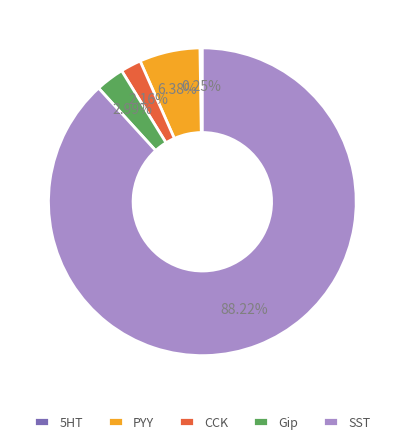

Is it true that PYY is 1% of the pie?

False